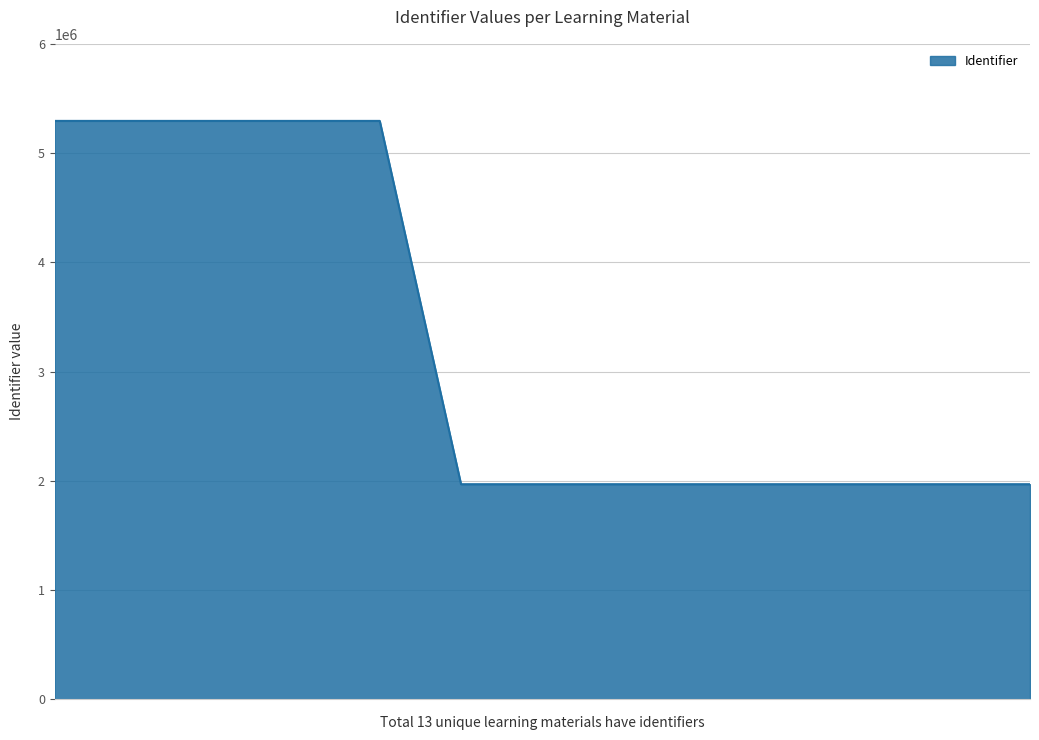

What is the smallest value displayed?

1969177